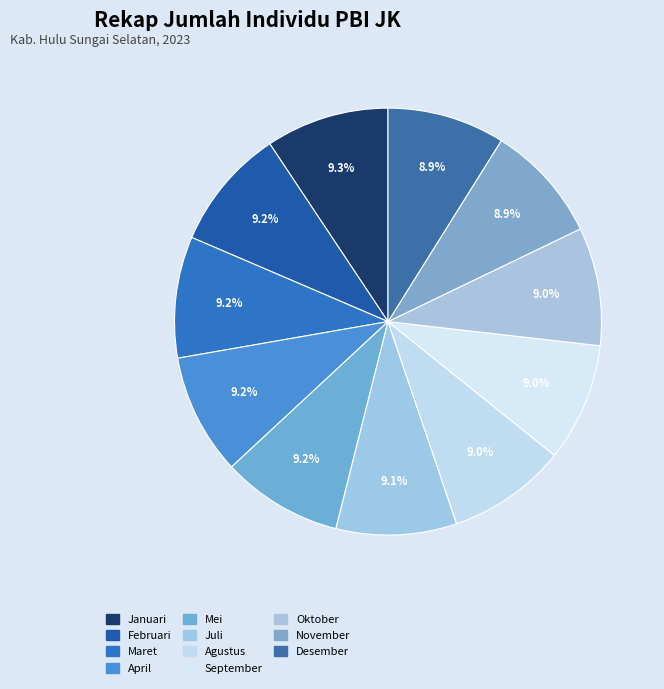

Is Agustus the majority of the pie?

No